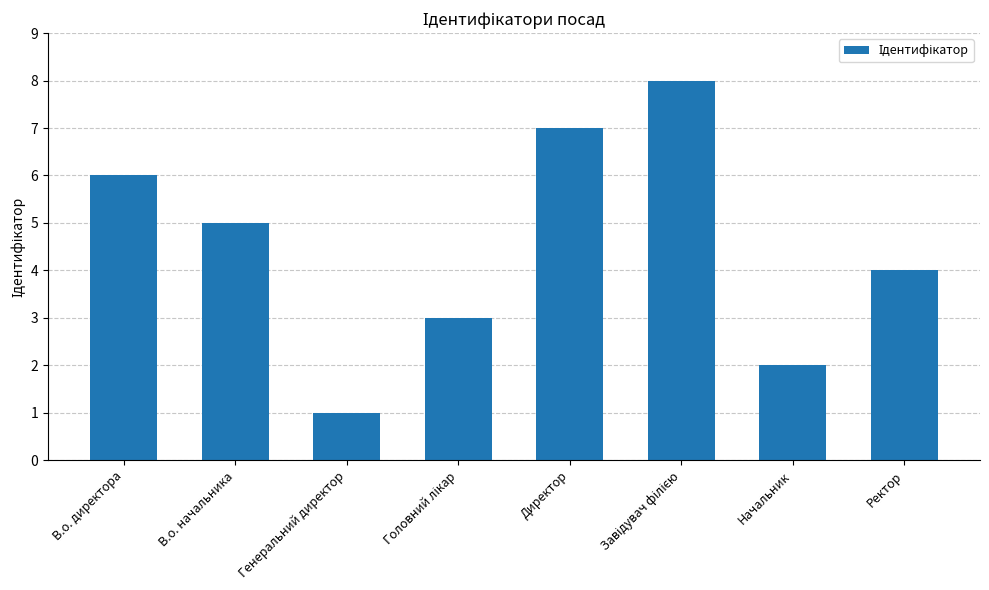

Reading left to right, list all the values displayed in this chart.

6	5	1	3	7	8	2	4